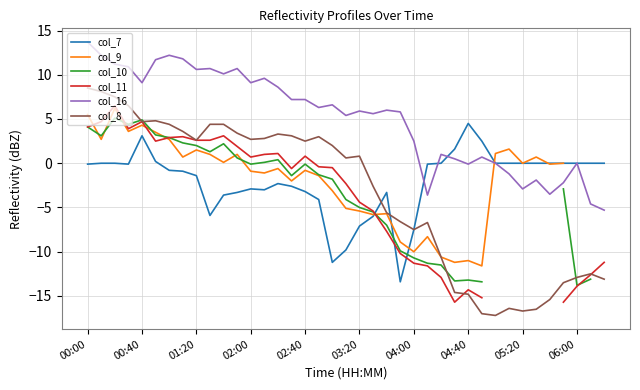

The value of col_7 at 05:20 is 8.9. True or false?

False